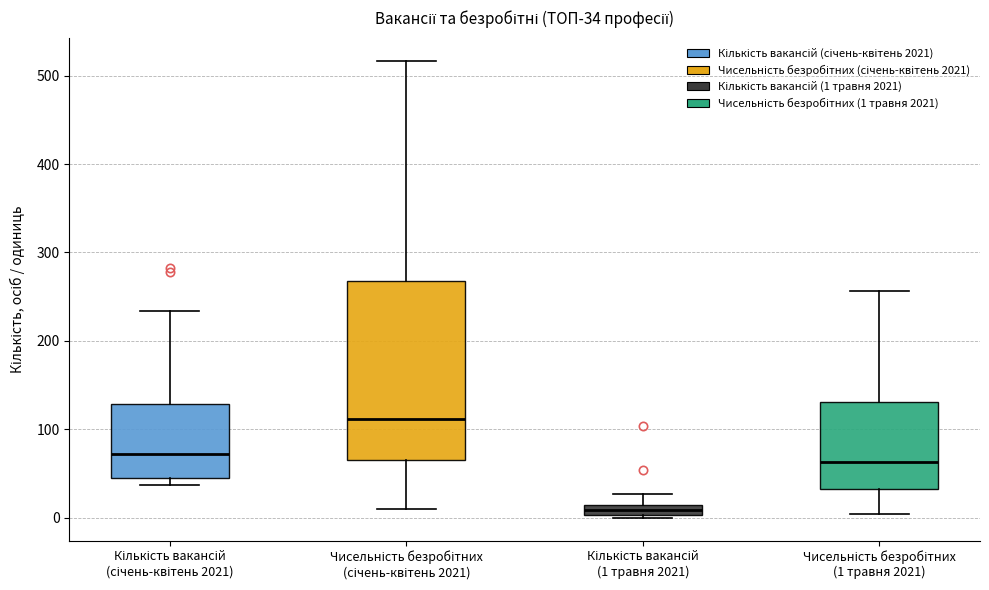

Comparing the boxes themselves (not the whiskers), which one is the tallest?

Чисельність безробітних (січень-квітень 2021)